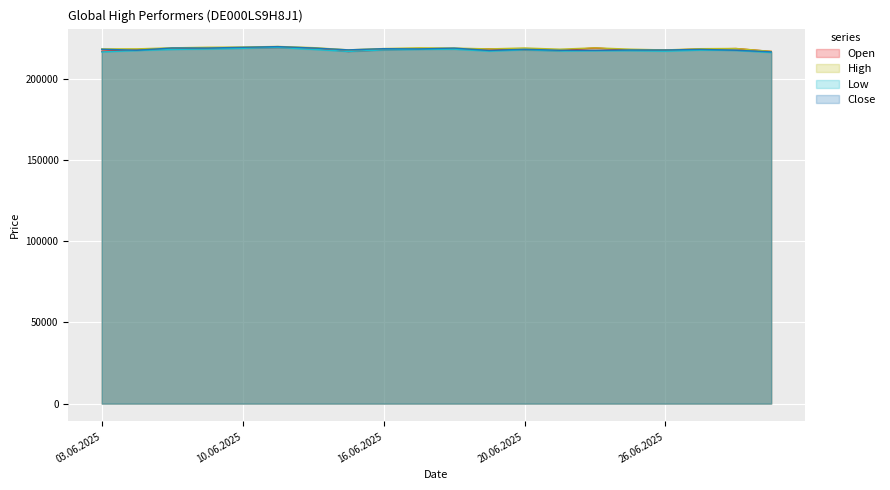

Reading right to left, transcribe all the data shown in this chart.

Open: 216736	218517	218166	217607	217468	218921	217286	217717	218279	218297	218247	217778	216755	218799	219197	218841	218661	218336	217780	216848
High: 216791	218587	218461	217680	218146	218975	218136	218883	218328	218825	218961	218530	217728	219099	219822	219466	219329	218984	218355	218296
Low: 216097	217403	217570	216905	217232	217186	217034	217717	216963	218121	218013	217668	216755	218006	219170	218669	218263	217963	217329	216448
Close: 216506	217490	218029	217634	217653	217422	217462	218092	217348	218811	218306	218459	217719	218879	219728	219289	218848	218900	217503	218111